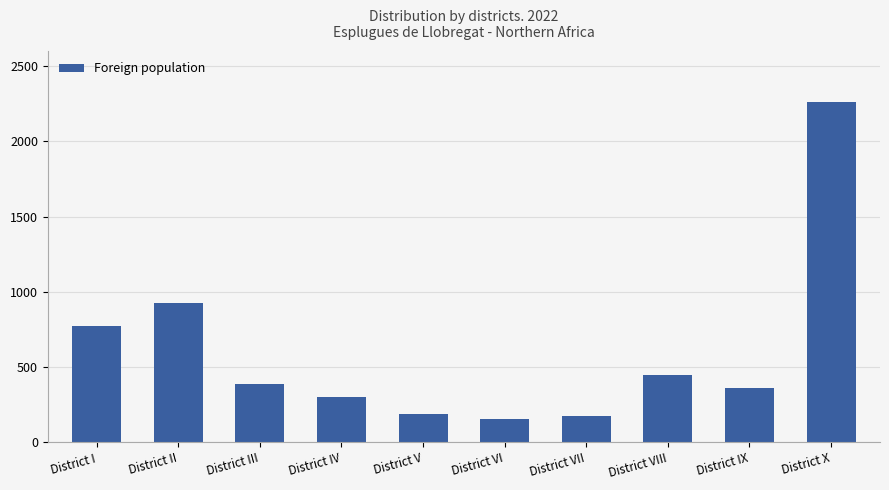

What is the maximum value shown in the chart?

2260